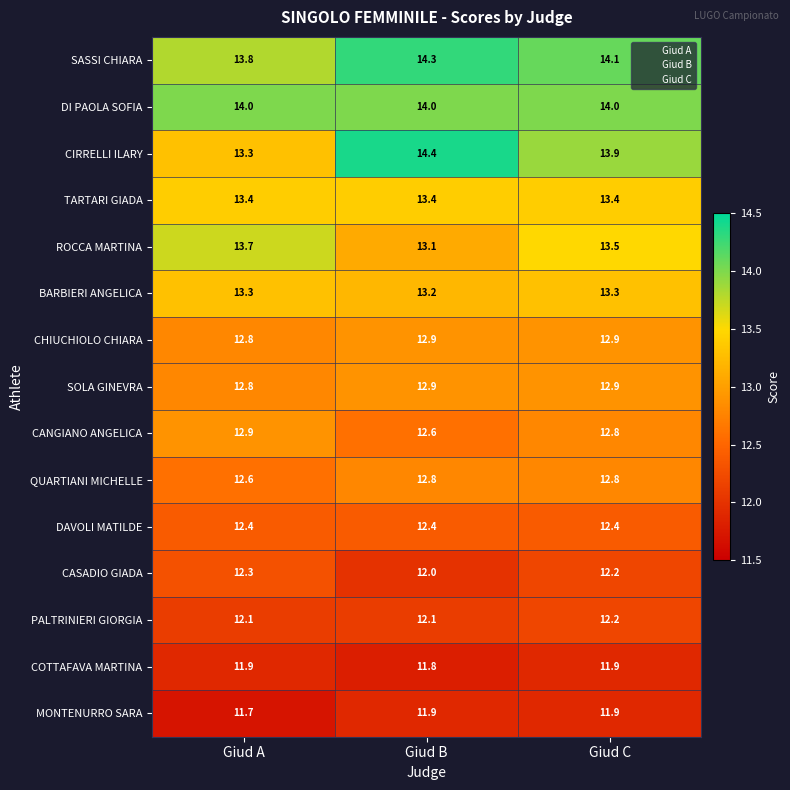

What is the difference between the highest and lowest values at Giud C?

2.2